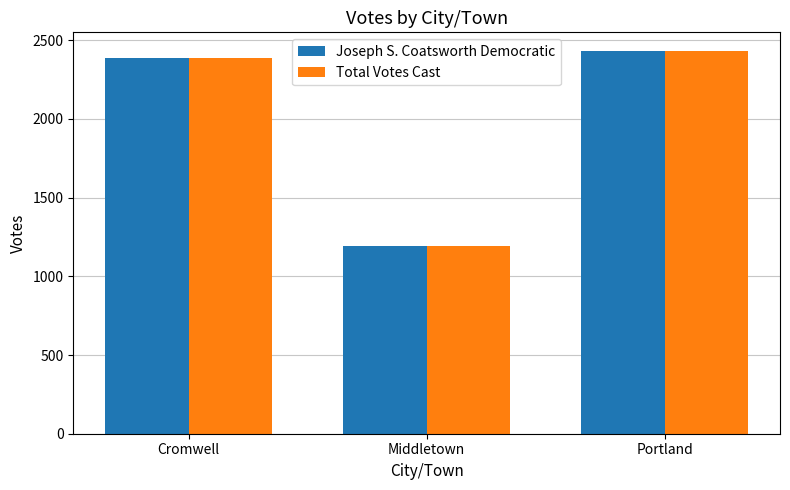

What is the total value across all series at Middletown?

2390